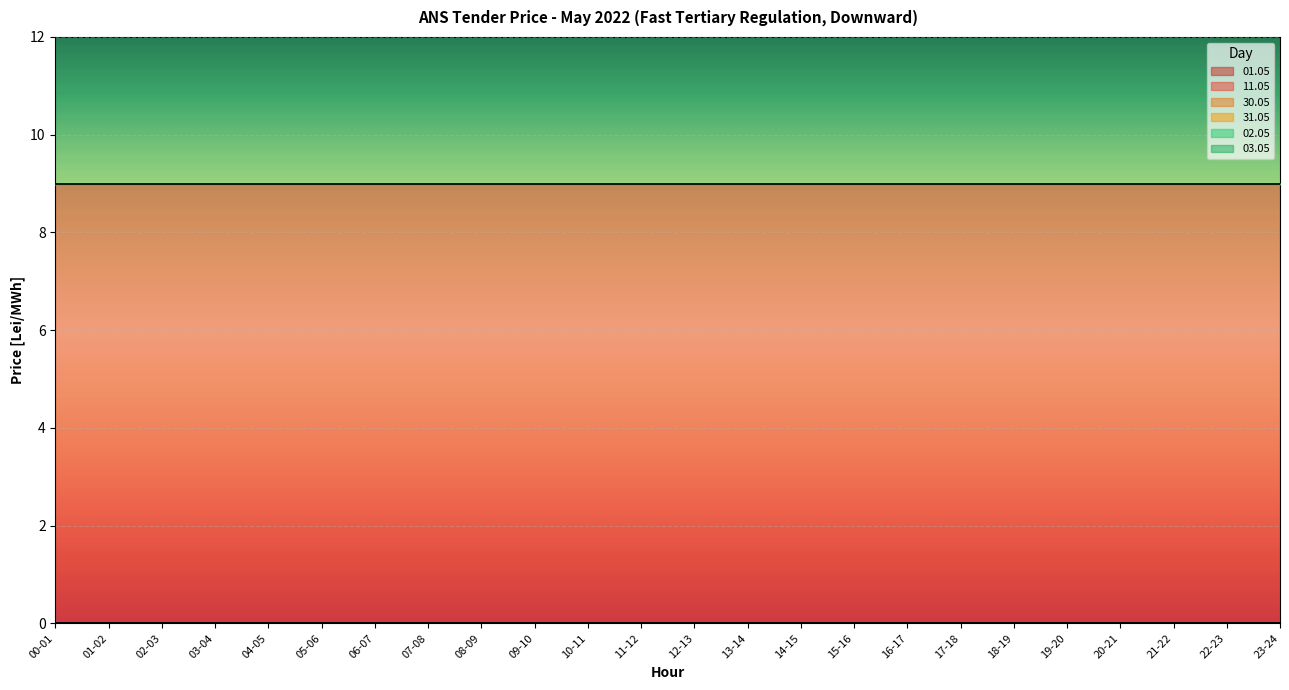

What is the sum of the 11.05 values at 21-22 and 22-23?

18